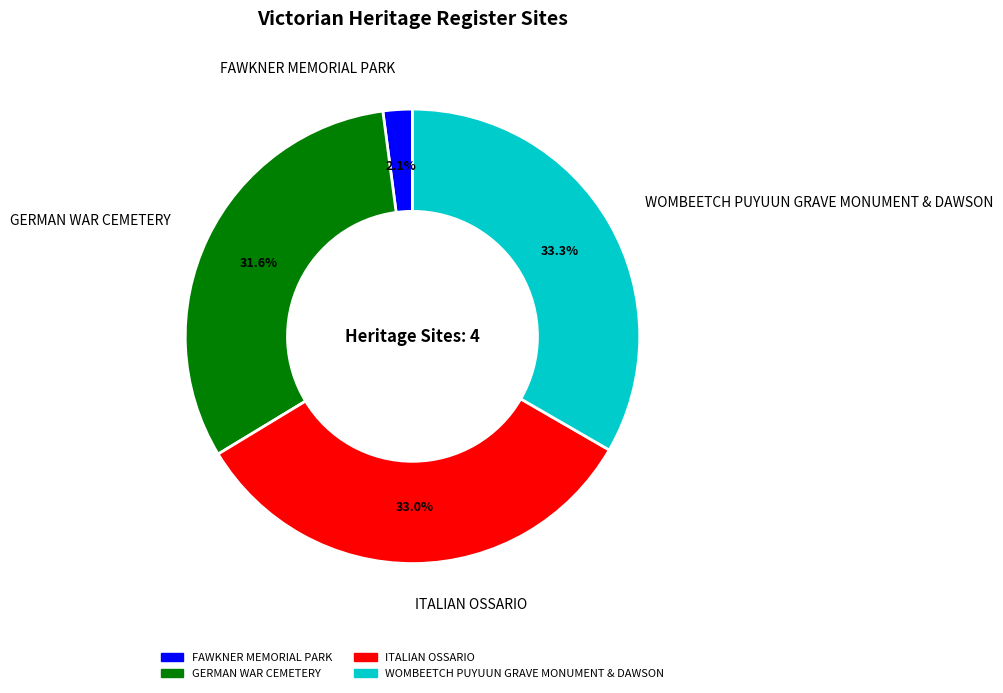

Approximately how many times larger is the value at WOMBEETCH PUYUUN GRAVE MONUMENT & DAWSON compared to ITALIAN OSSARIO?

1.0